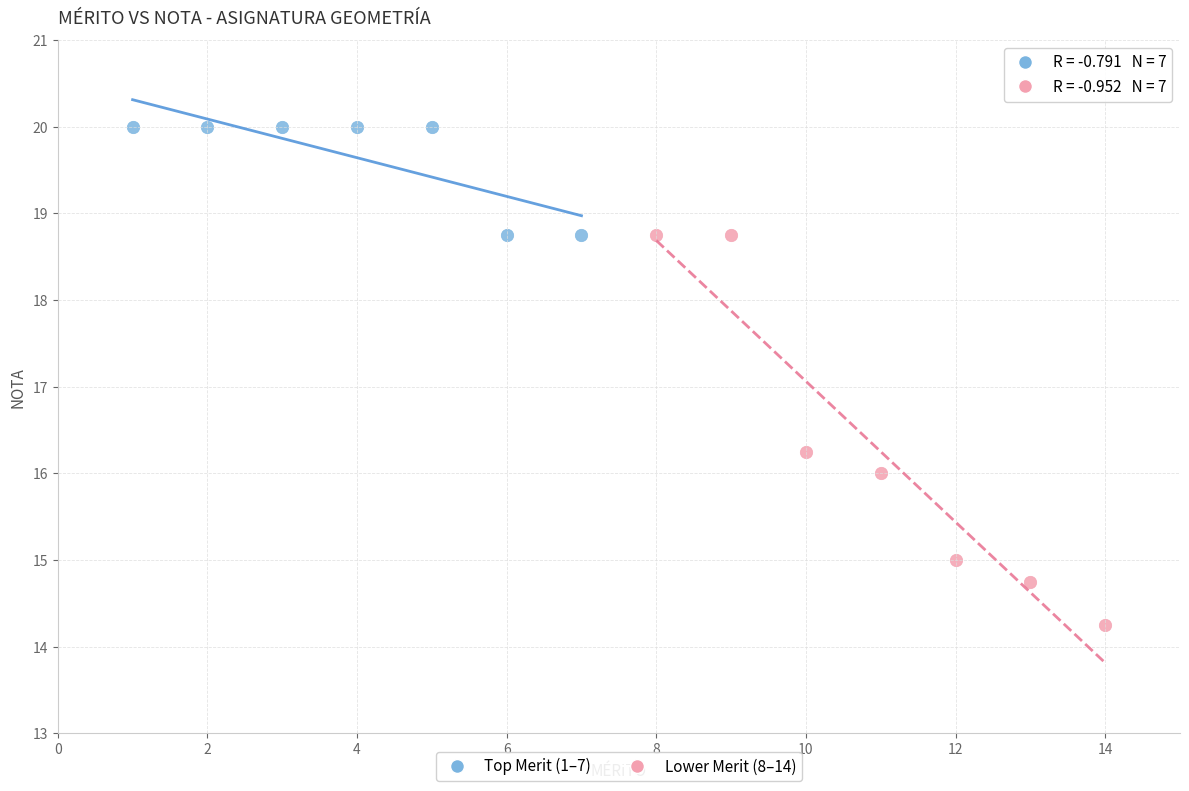

Which series has the largest Y range (max minus min)?

Lower Merit (8–14)